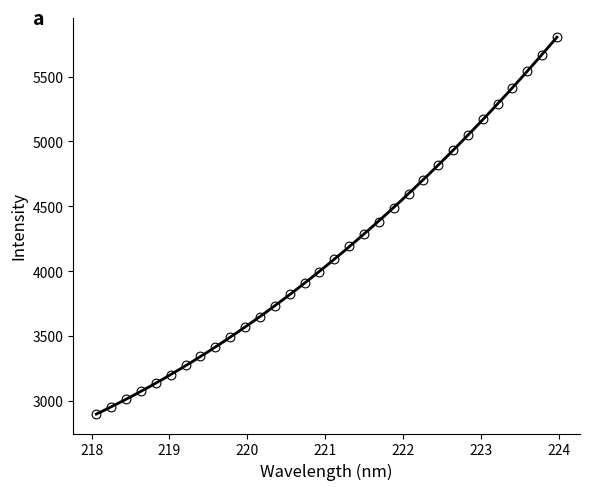

What is the range of Y values (max minus min)?

2903.1